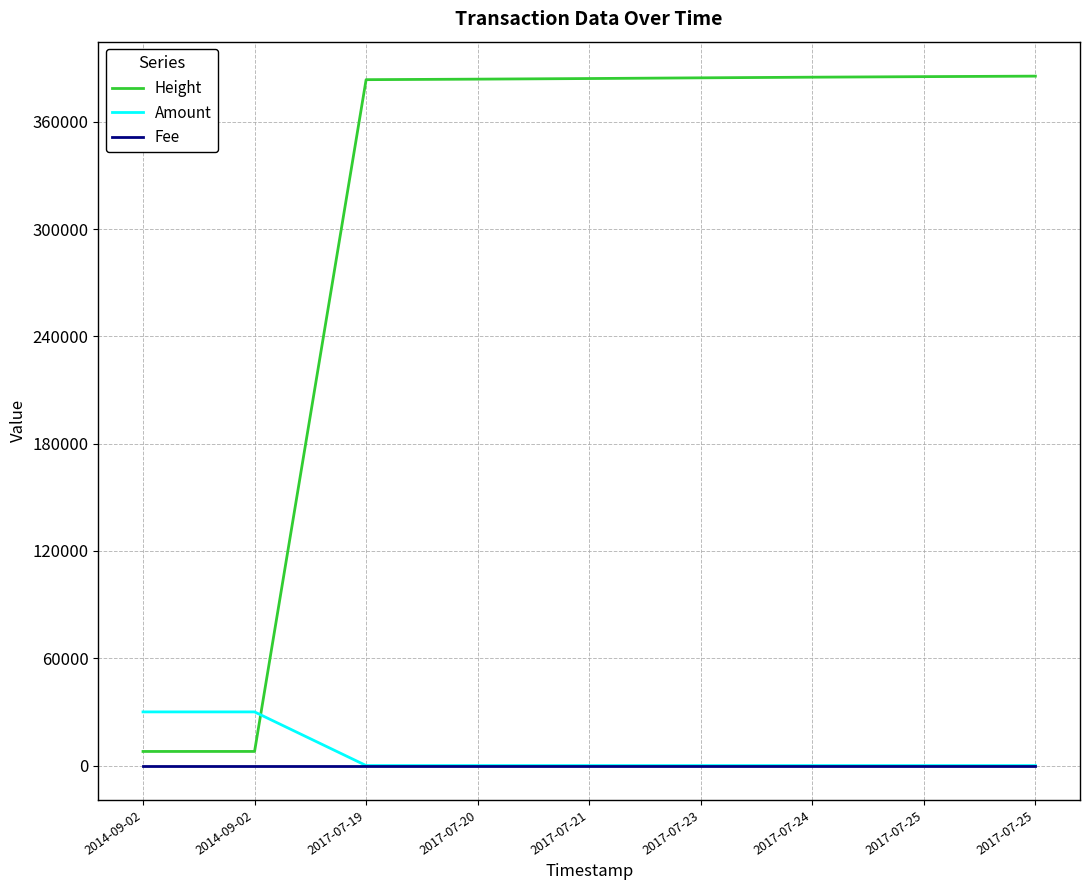

Does the chart display data point markers on the line(s)?

No